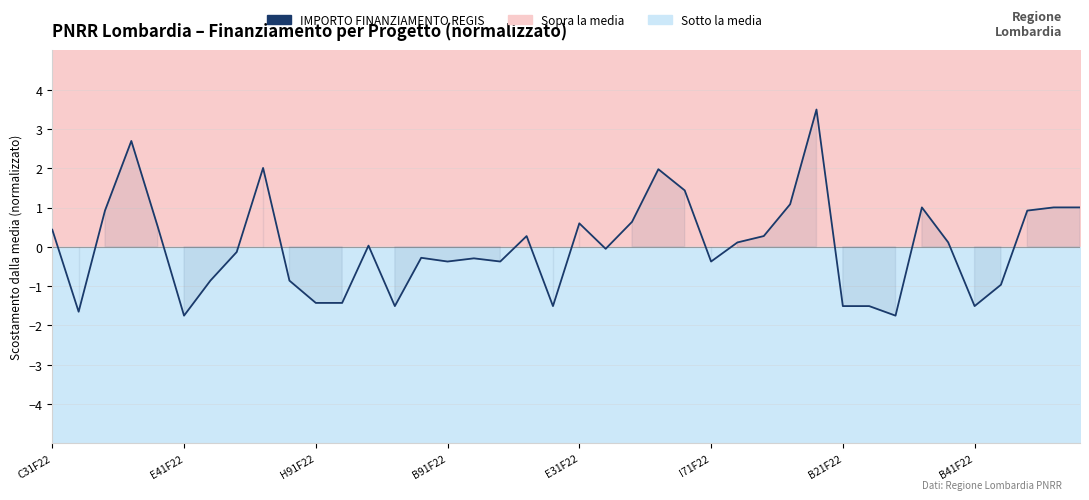

Reading right to left, transcribe all the data shown in this chart.

1.0	1.0	0.9	-1.0	-1.5	0.1	1.0	-1.8	-1.5	-1.5	3.5	1.1	0.3	0.1	-0.4	1.4	2.0	0.6	-0.1	0.6	-1.5	0.3	-0.4	-0.3	-0.4	-0.3	-1.5	0.0	-1.4	-1.4	-0.9	2.0	-0.1	-0.9	-1.8	0.5	2.7	0.9	-1.7	0.4